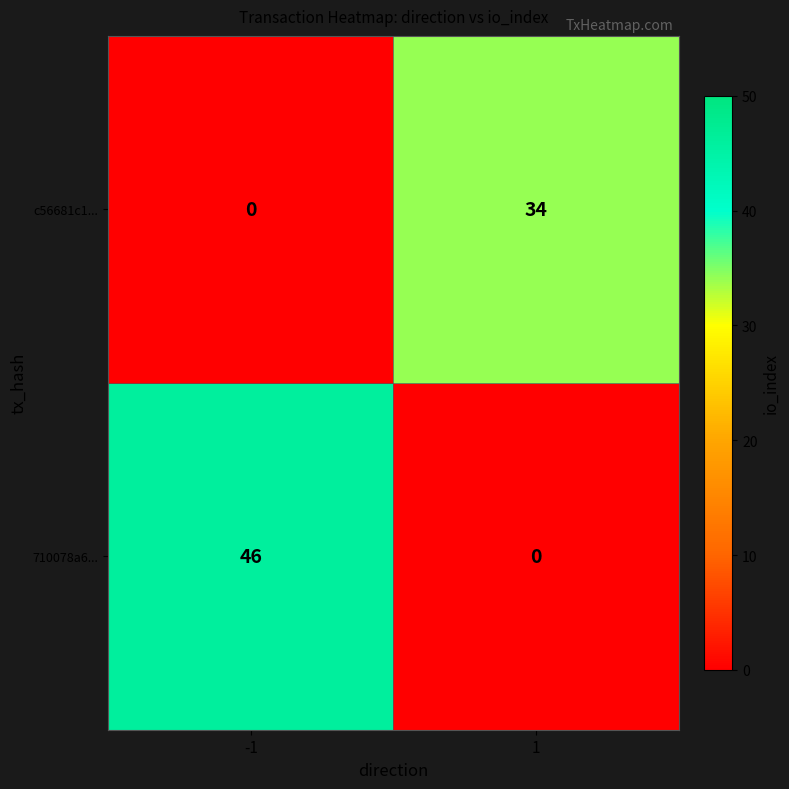

At how many categories does at least one series exceed 16?

2